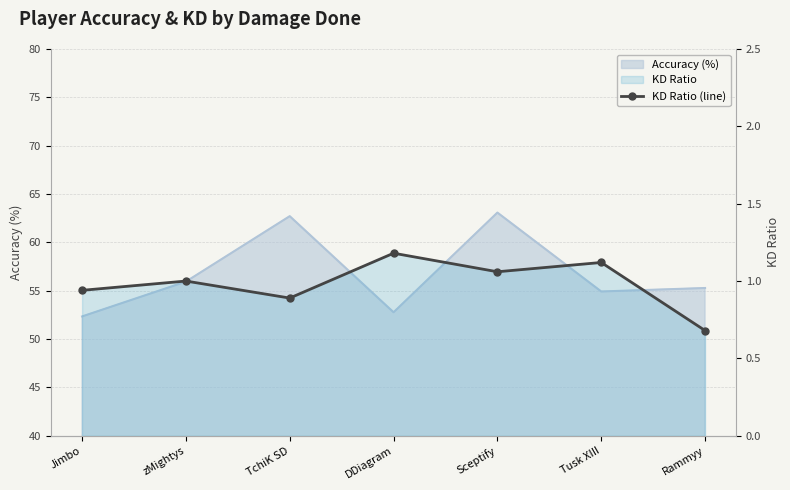

True or false: there are more than 2 points higher than both neighbors.

True